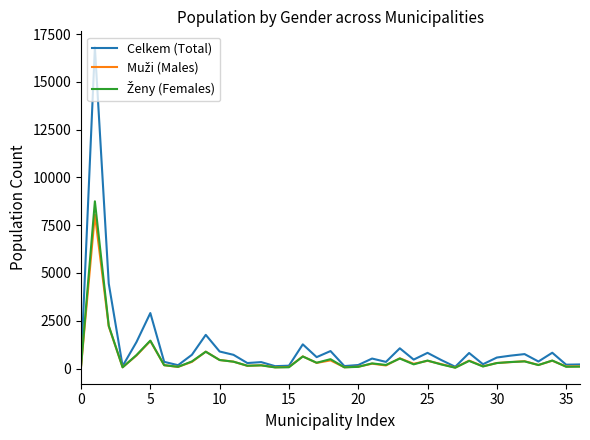

Which series has the largest range (max minus min)?

Celkem (Total)